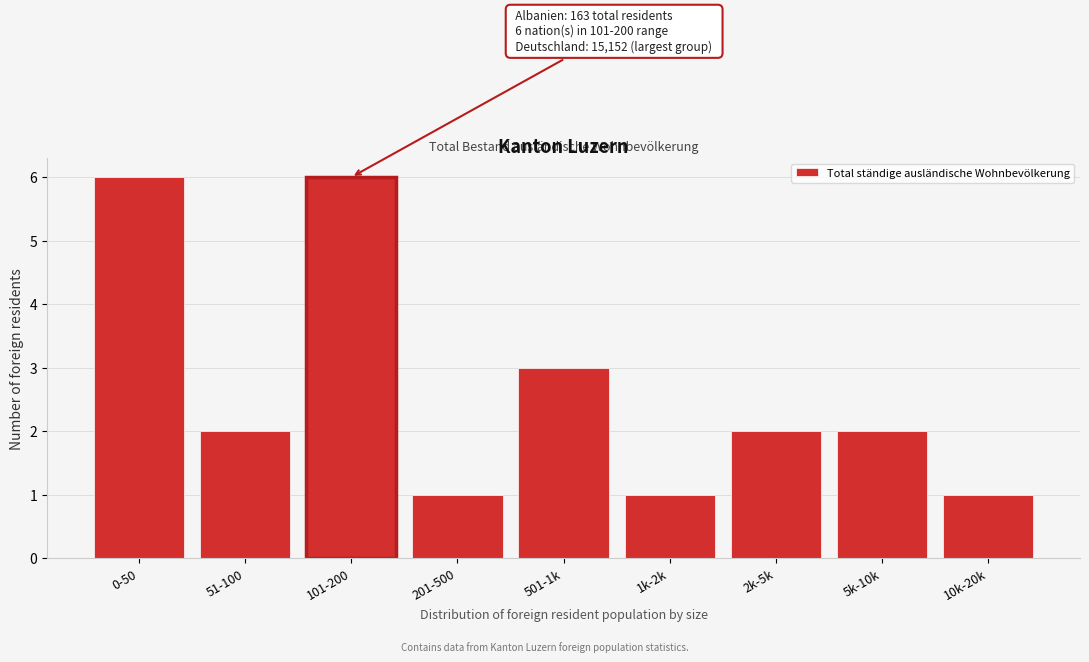

Reading left to right, list all the values displayed in this chart.

6	2	6	1	3	1	2	2	1